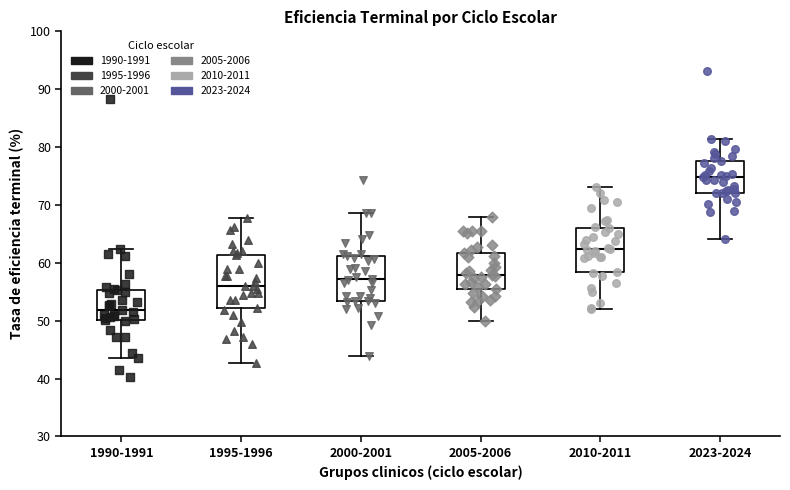

Reading left to right, transcribe this box plot: for each box, give where its median line is, the range the box spans, and where its two whiskers end, as read against the y-axis. The values are not printed on the chart, so give them approximately, as read against the axis.

1990-1991: median 52, box 50 to 55, whiskers 44 to 62
1995-1996: median 56, box 52 to 61, whiskers 43 to 68
2000-2001: median 57, box 53 to 61, whiskers 44 to 69
2005-2006: median 58, box 56 to 62, whiskers 50 to 68
2010-2011: median 62, box 58 to 66, whiskers 52 to 73
2023-2024: median 75, box 72 to 78, whiskers 64 to 81